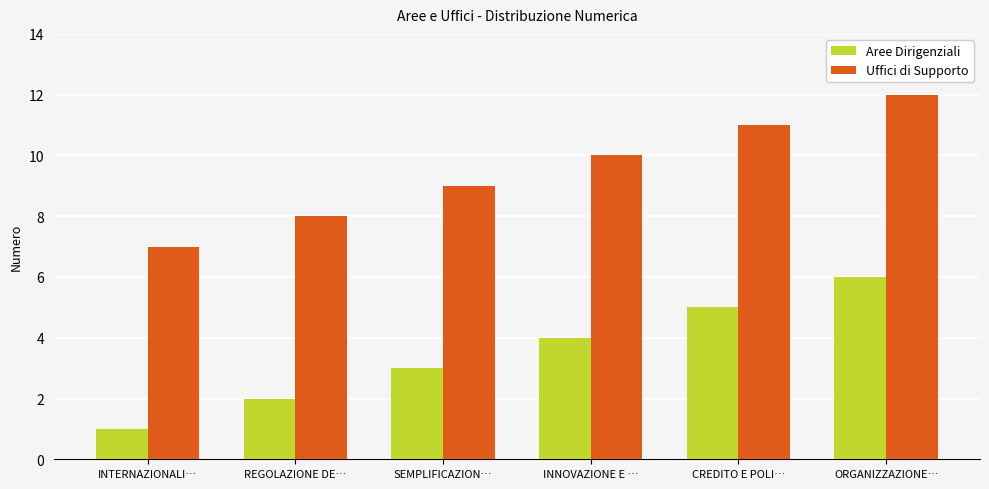

How many values in the Aree Dirigenziali series are below 4?

3